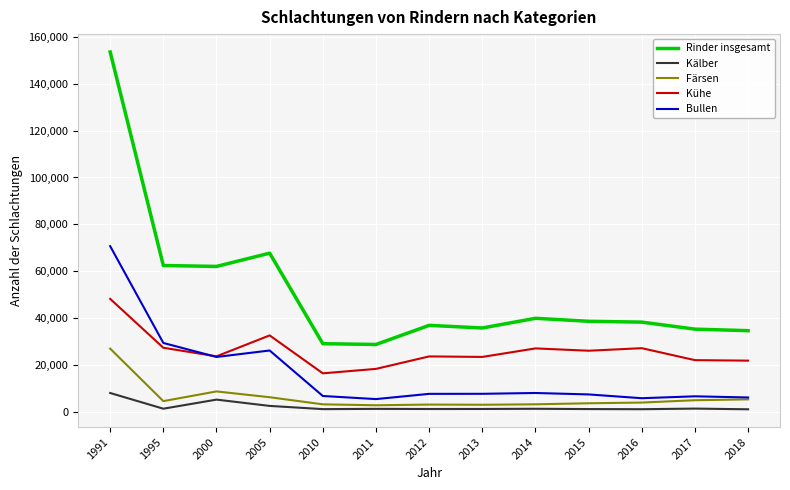

Does the chart display data point markers on the line(s)?

No